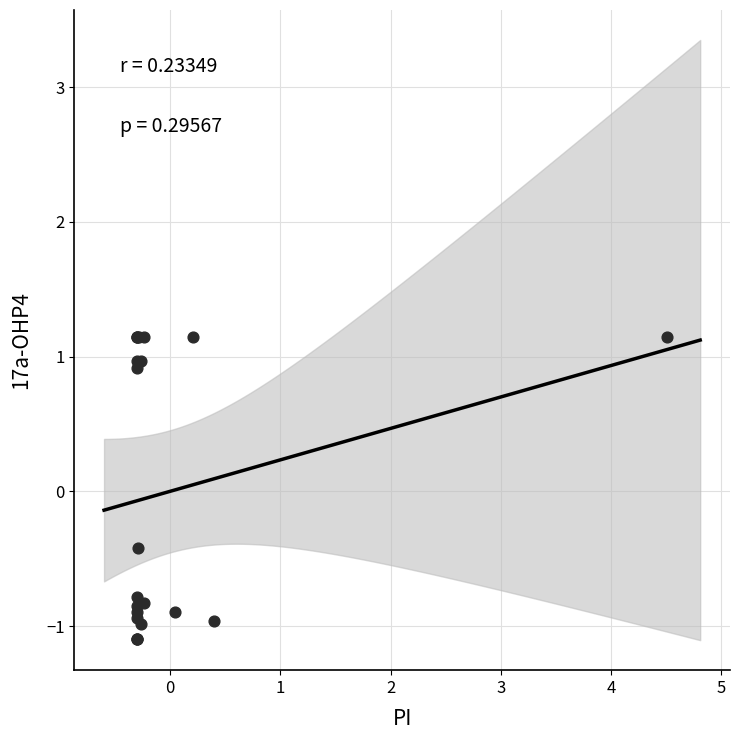

What Y value in the scatter plot is closest to 0?

-0.4